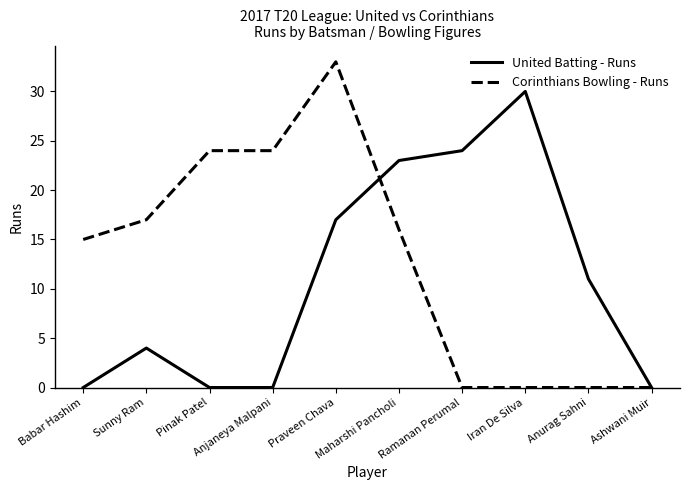

What is the difference between the maximum and second lowest values in the United Batting - Runs series?

30